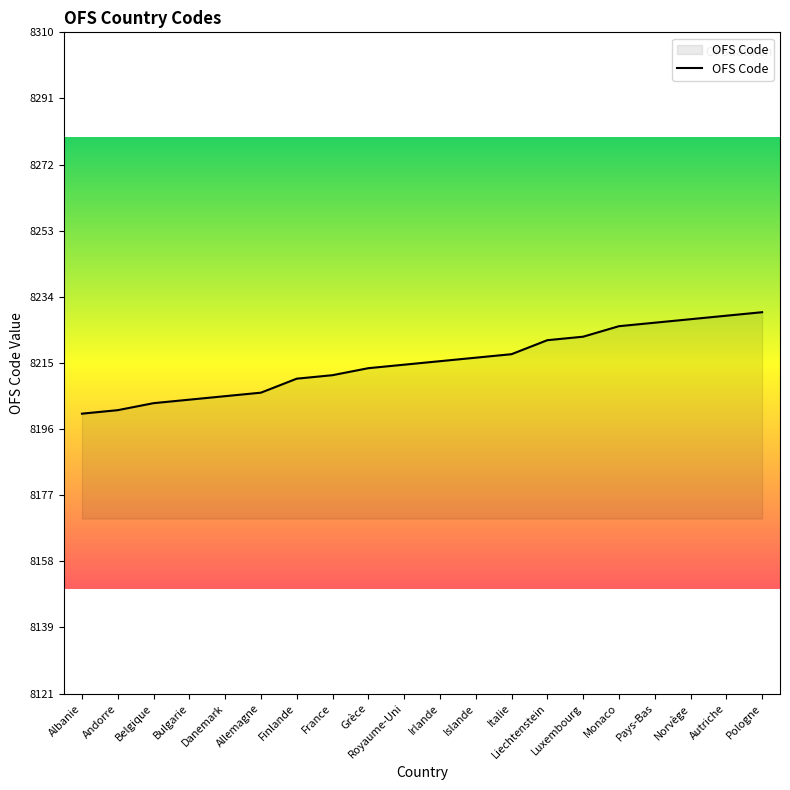

What is the change in value from Albanie to Bulgarie?

+4